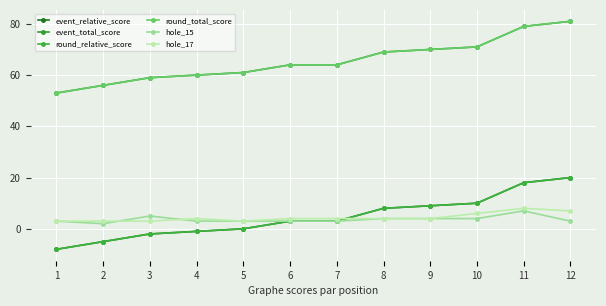

True or false: event_relative_score and hole_17 intersect in this chart.

True